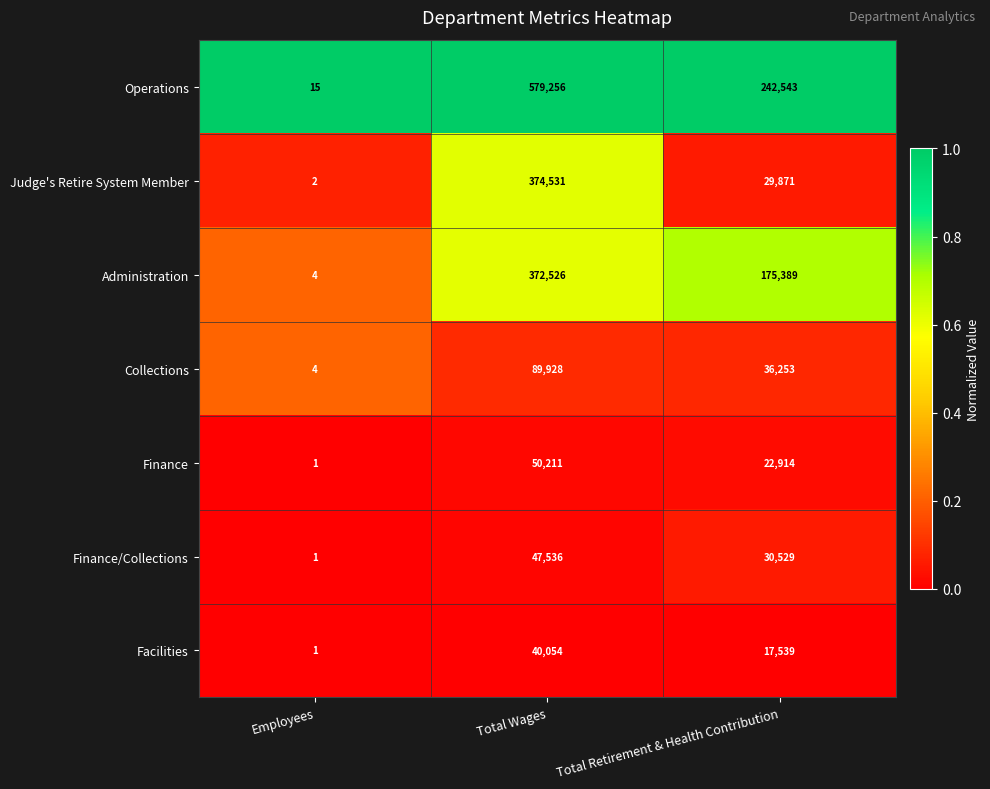

List the series in order of their peak value, lowest first.

Facilities, Finance/Collections, Finance, Collections, Administration, Judge's Retire System Member, Operations